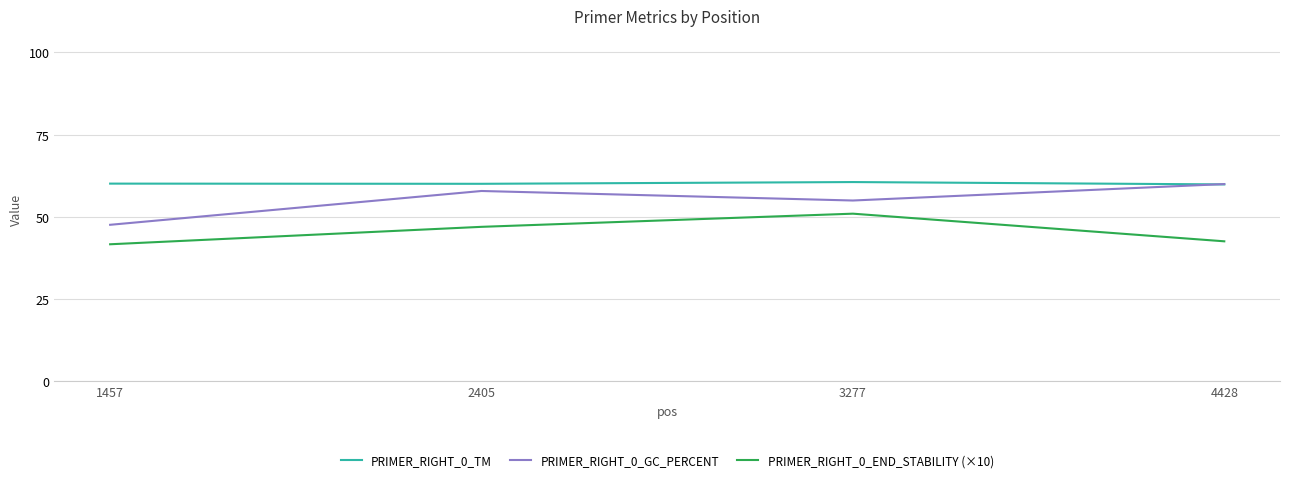

True or false: PRIMER_RIGHT_0_END_STABILITY (×10) and PRIMER_RIGHT_0_GC_PERCENT intersect in this chart.

False